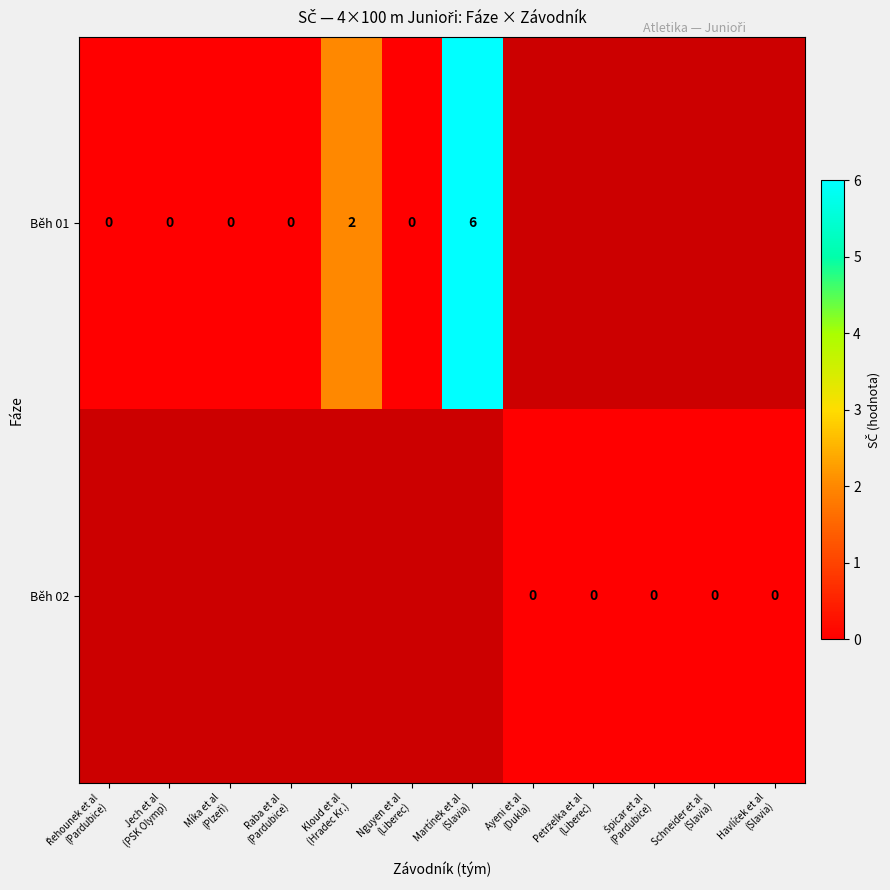

At which label is Běh 01 closest to 3?

Kloud et al (Hradec Kr.)